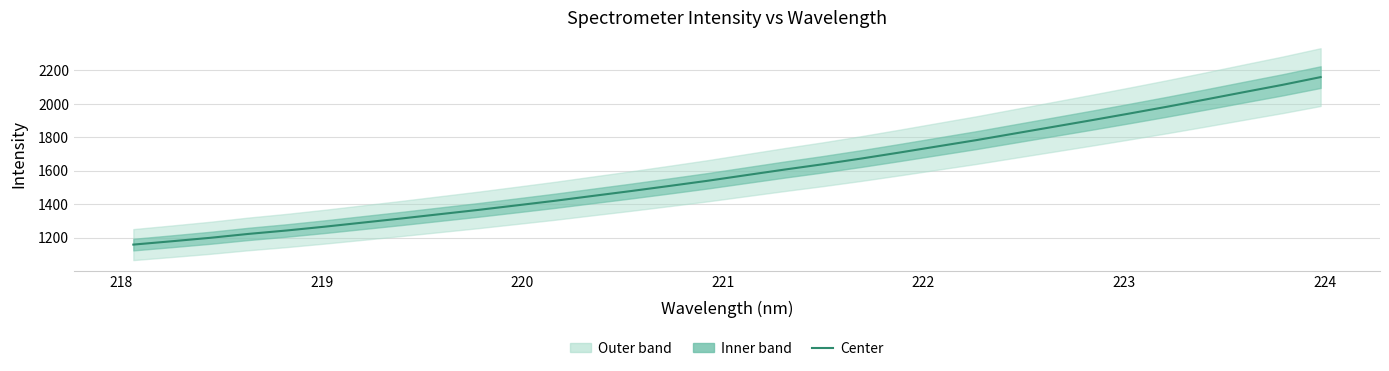

How many lines are shown in the chart?

1